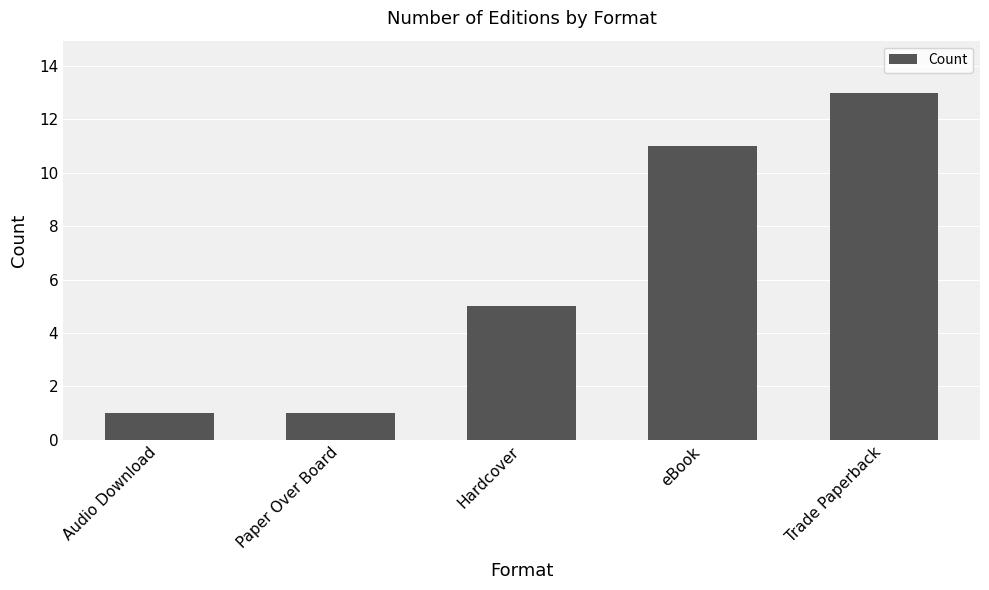

Which label corresponds to the largest value in the chart?

Trade Paperback